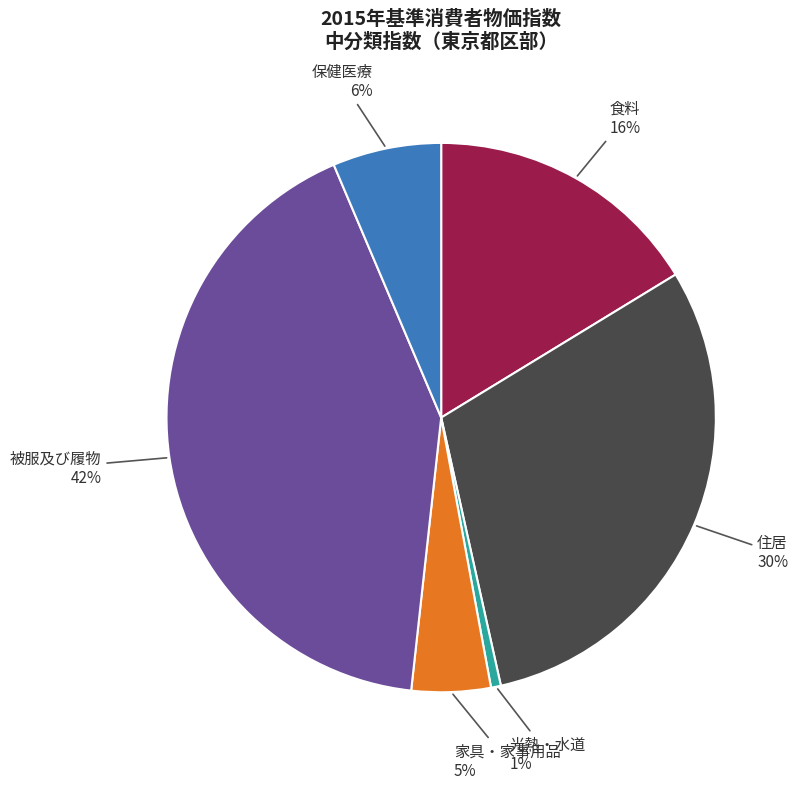

Do 食料 and 光熱・水道 together represent more than half of the pie?

No